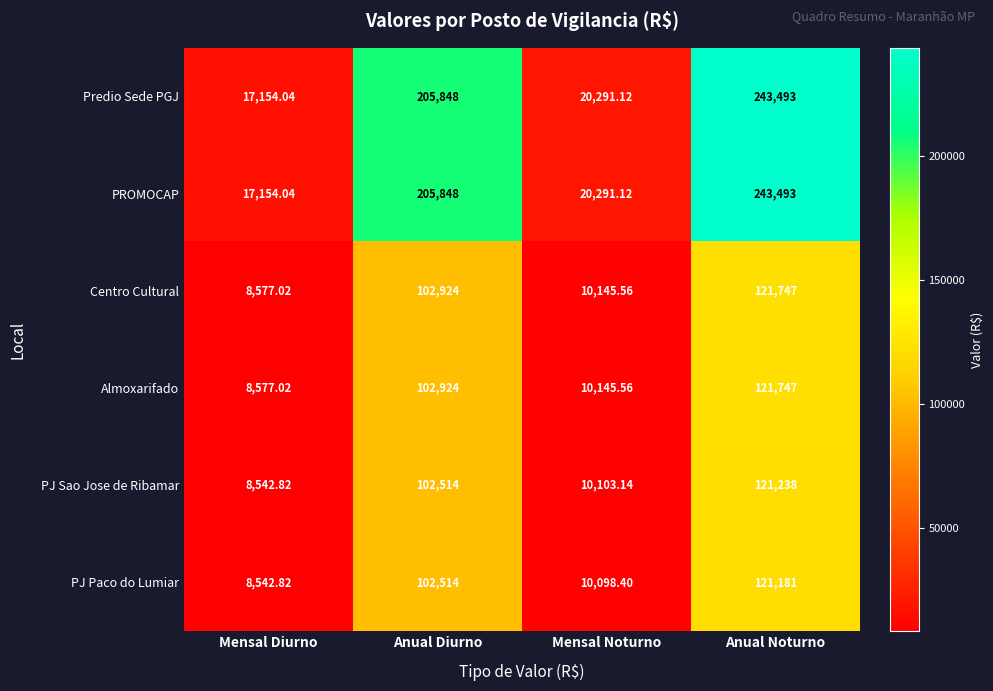

Which label corresponds to the smallest value in the chart?

Mensal Diurno